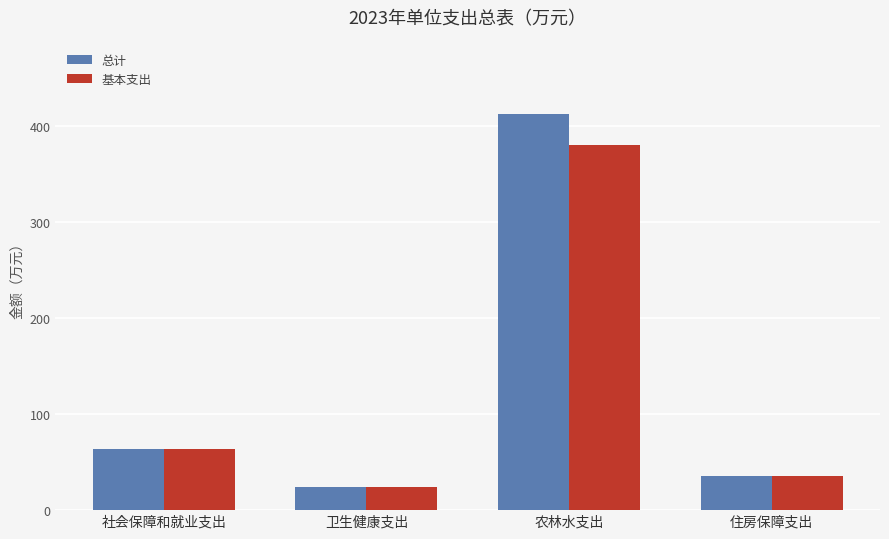

What are all the series names shown in the legend?

总计, 基本支出